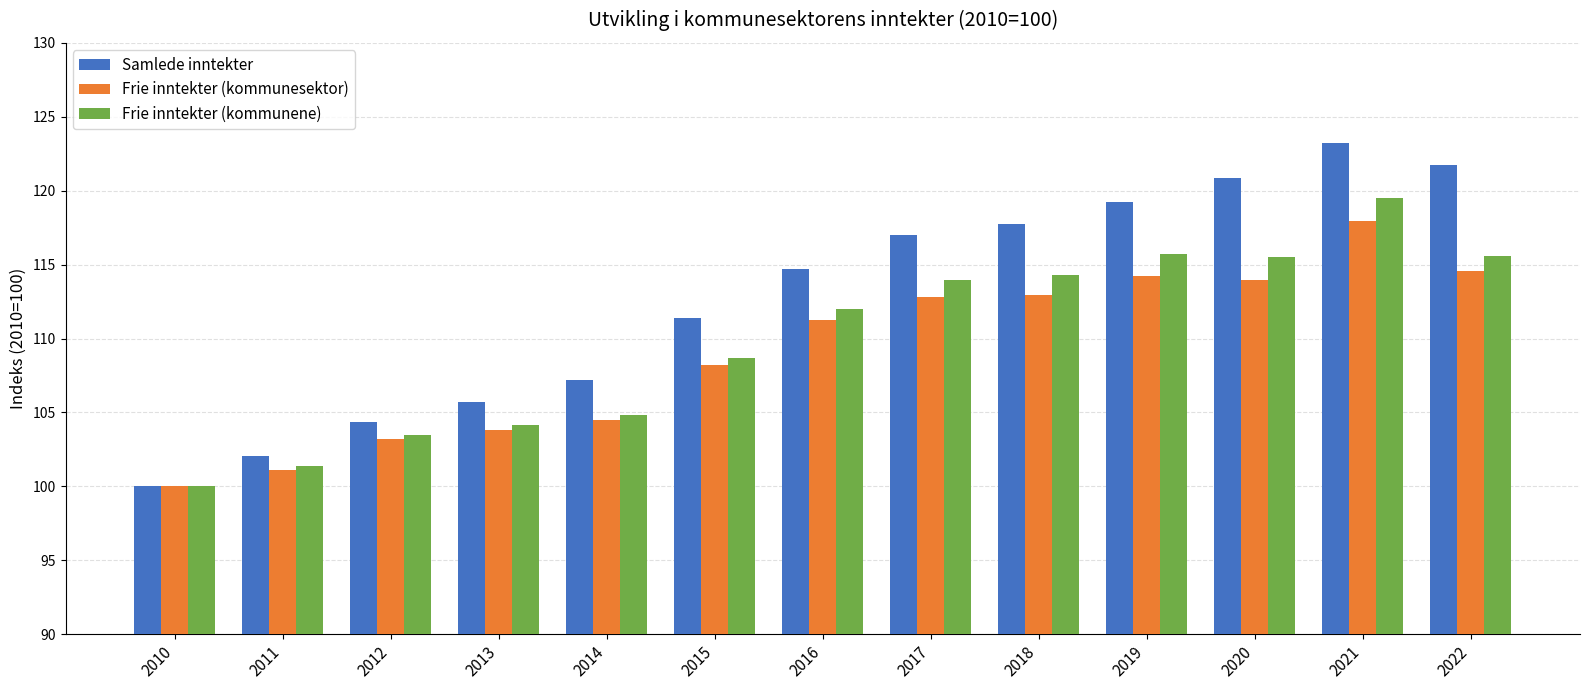

Rank the series by their maximum value, from highest to lowest.

Samlede inntekter, Frie inntekter (kommunene), Frie inntekter (kommunesektor)